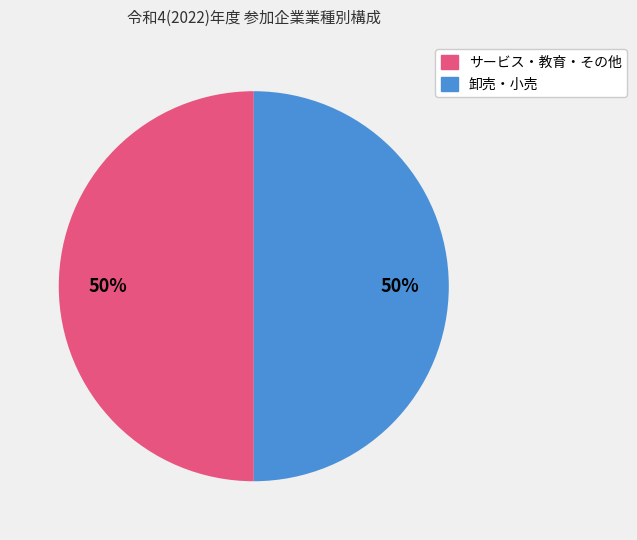

To the nearest percent, what is the average slice percentage?

50%